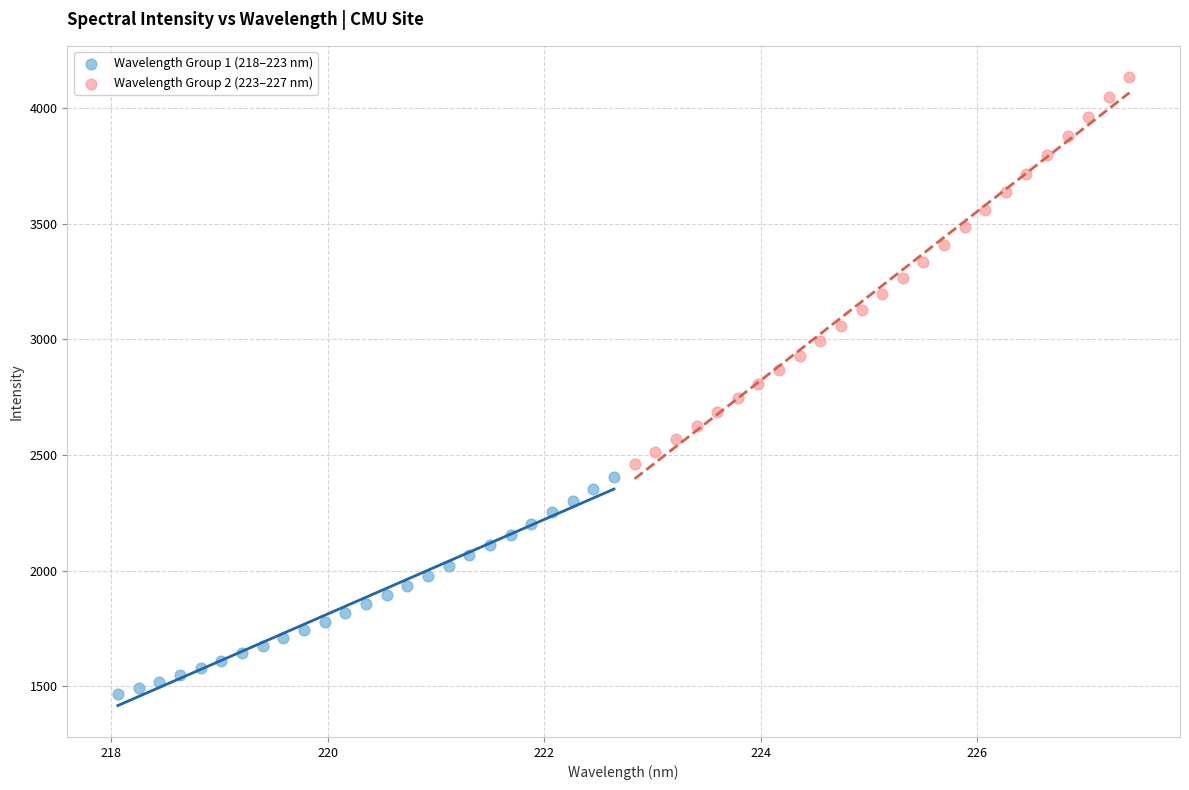

Which series reaches the maximum Y coordinate?

Wavelength Group 2 (223–227 nm)